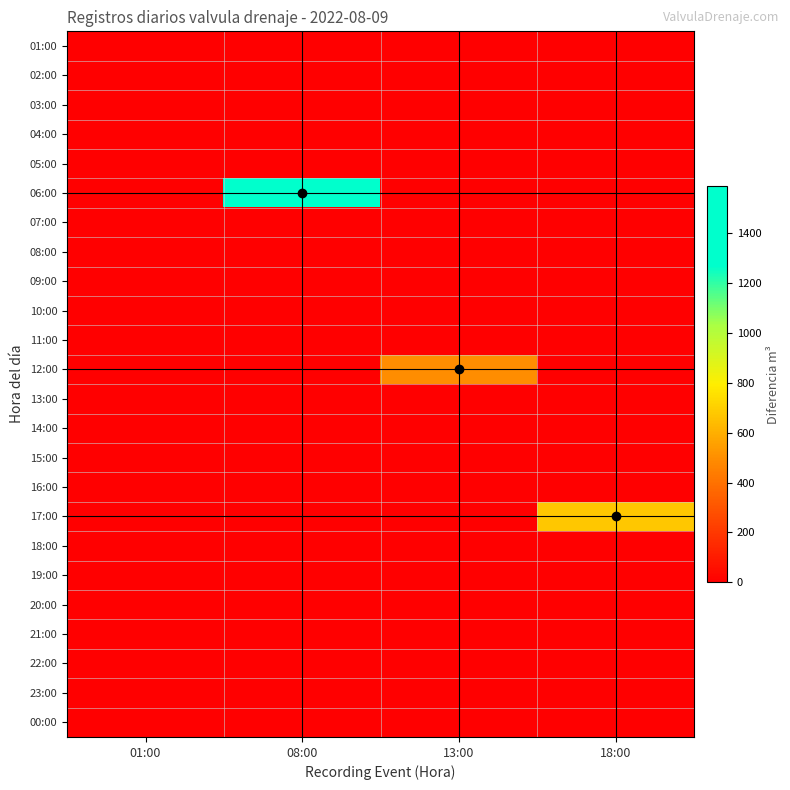

How many data points does each series have?

4